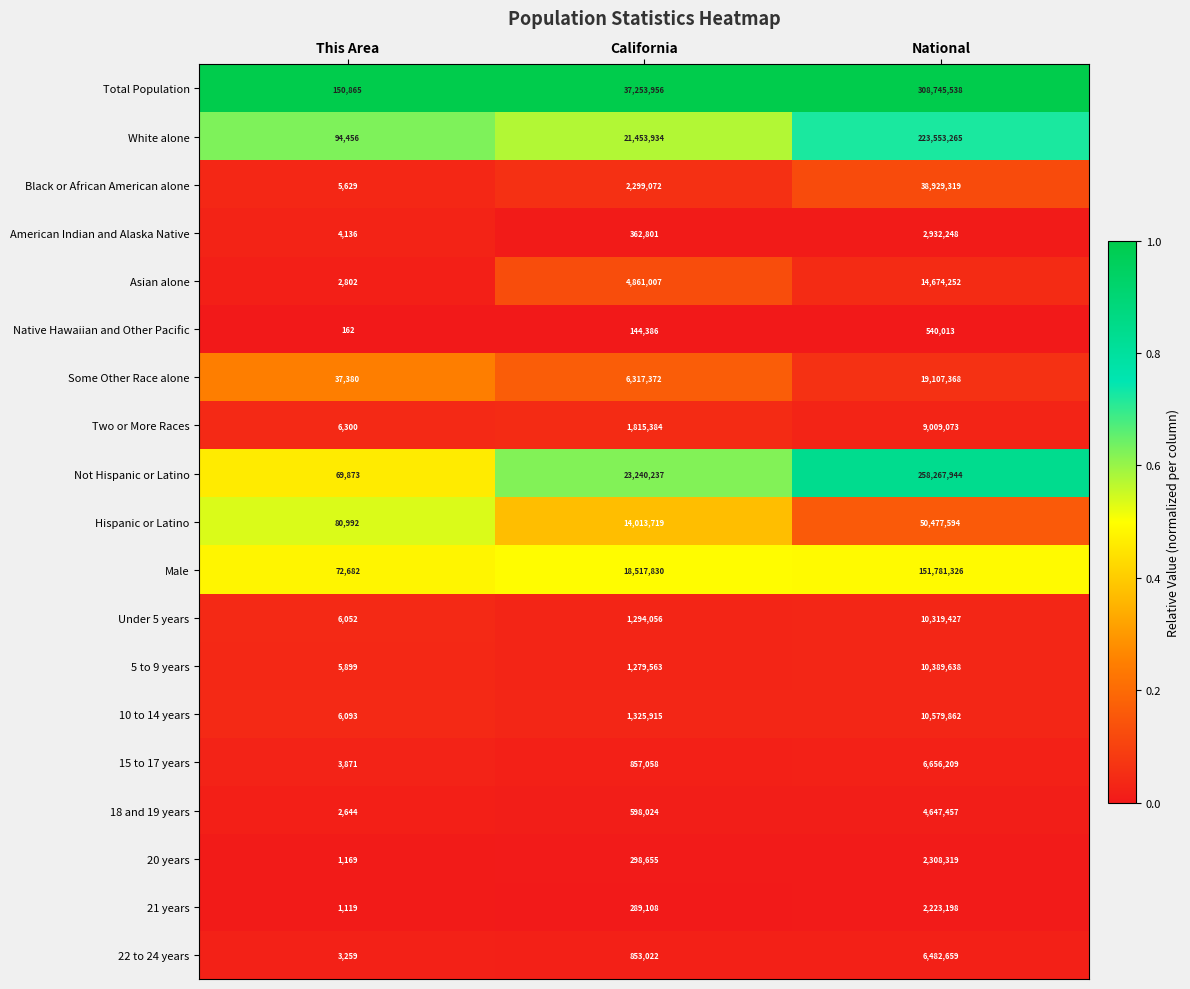

Which series changed the most between This Area and National?

Total Population